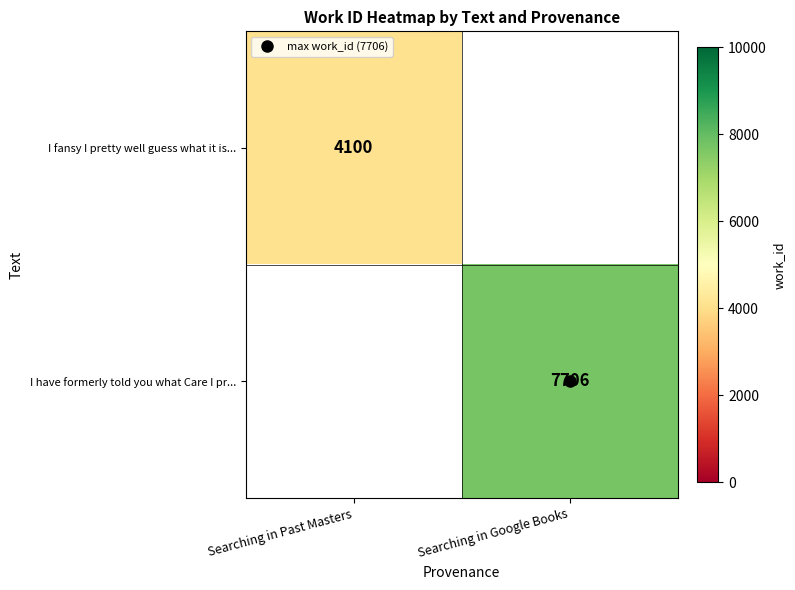

List the series in order of their peak value, lowest first.

I fansy I pretty well guess what it is..., I have formerly told you what Care I pr...